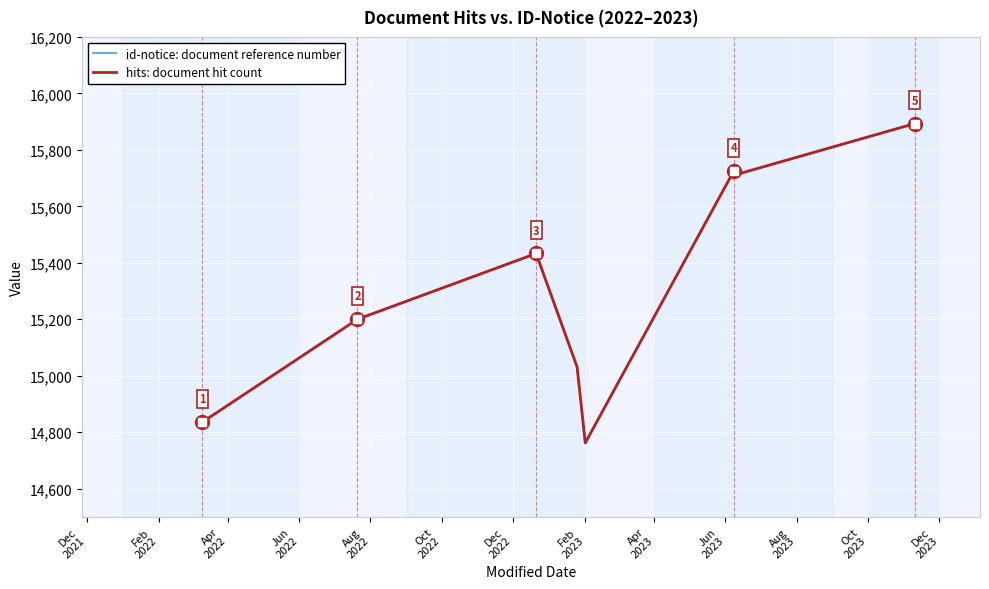

Count the number of data series in this chart.

2